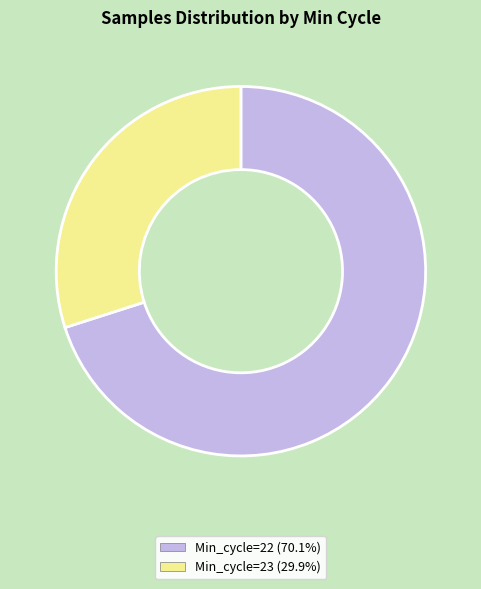

Which category has the smallest portion of the pie?

Min_cycle=23